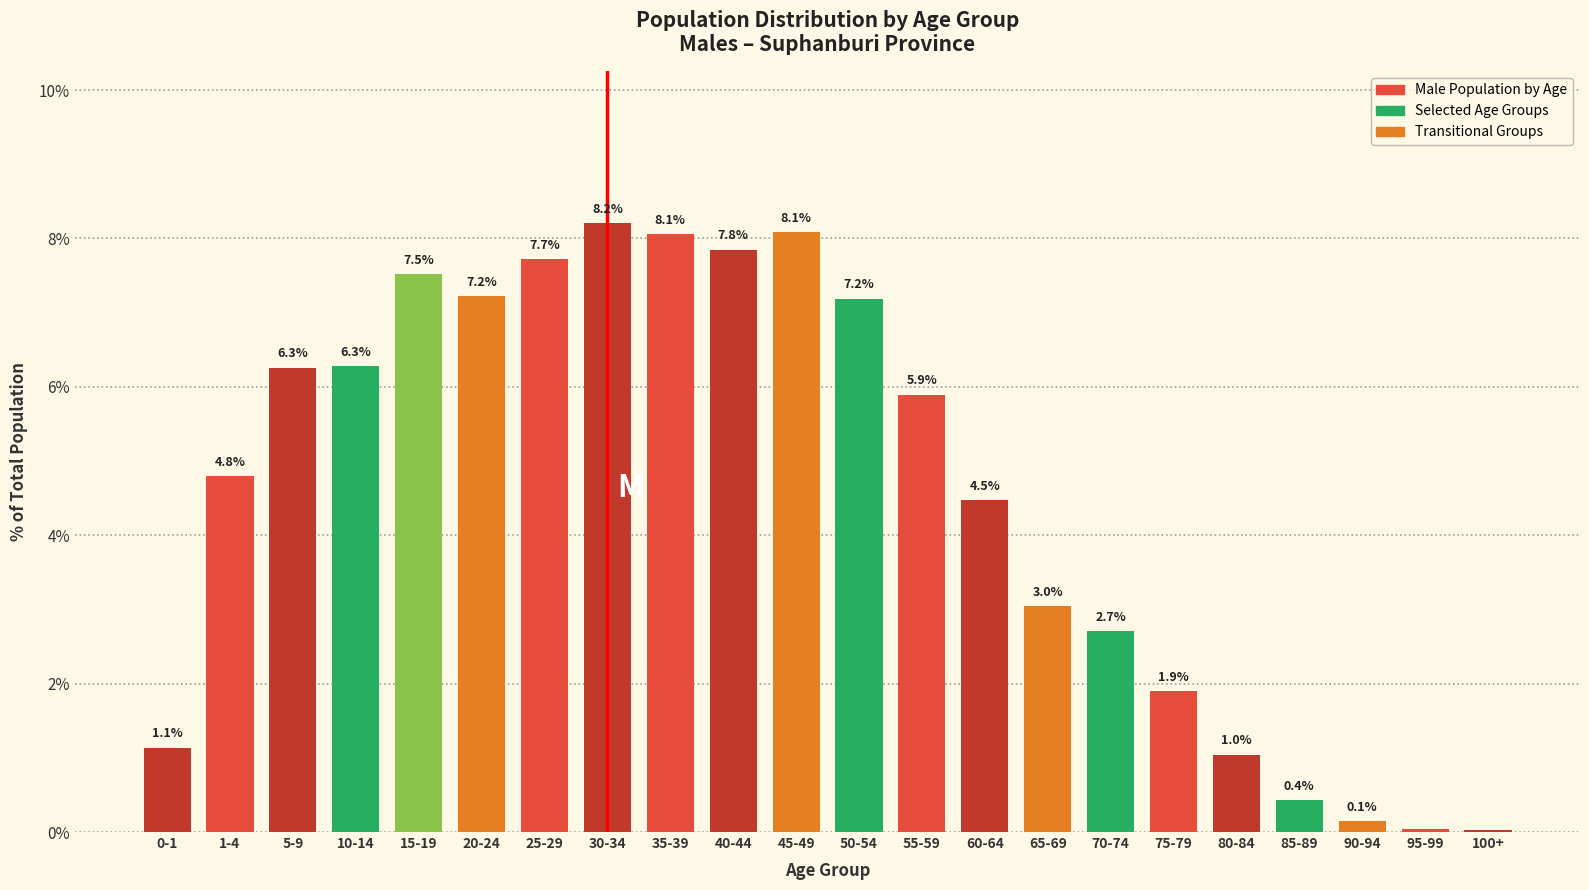

What is the sum of the values at 55-59 and 5-9?

12.2